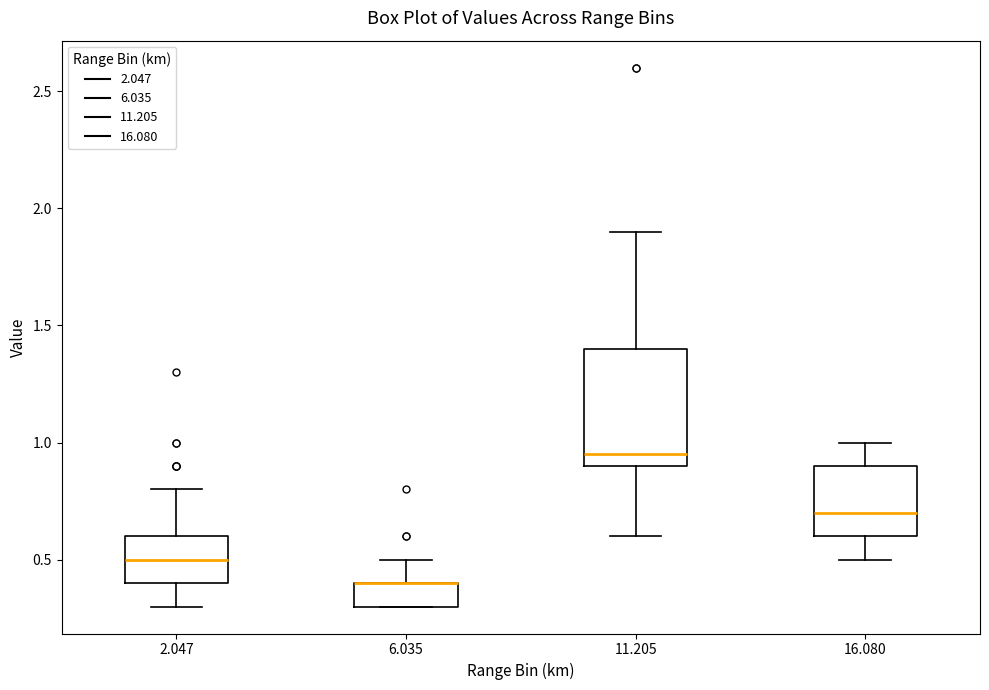

Reading left to right, transcribe this box plot: for each box, give where its median line is, the range the box spans, and where its two whiskers end, as read against the y-axis. The values are not printed on the chart, so give them approximately, as read against the axis.

2.047: median 0.50, box 0.40 to 0.60, whiskers 0.30 to 0.80
6.035: median 0.40 (drawn on the box's upper edge), box 0.30 to 0.40, whiskers 0.30 to 0.50
11.205: median 0.95, box 0.90 to 1.40, whiskers 0.60 to 1.90
16.080: median 0.70, box 0.60 to 0.90, whiskers 0.50 to 1.00